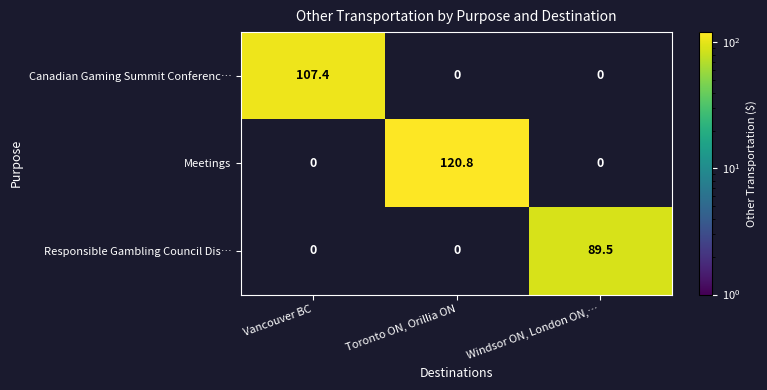

The Responsible Gambling Council Dis… series shows 131.2 at Windsor ON, London ON,…. True or false?

False